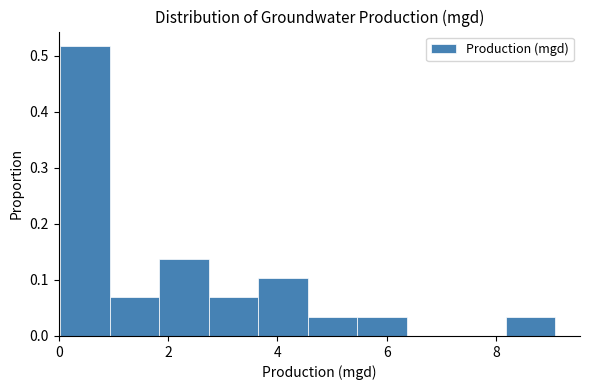

Which range on the x-axis has the tallest bar?

0.0 to 1.0